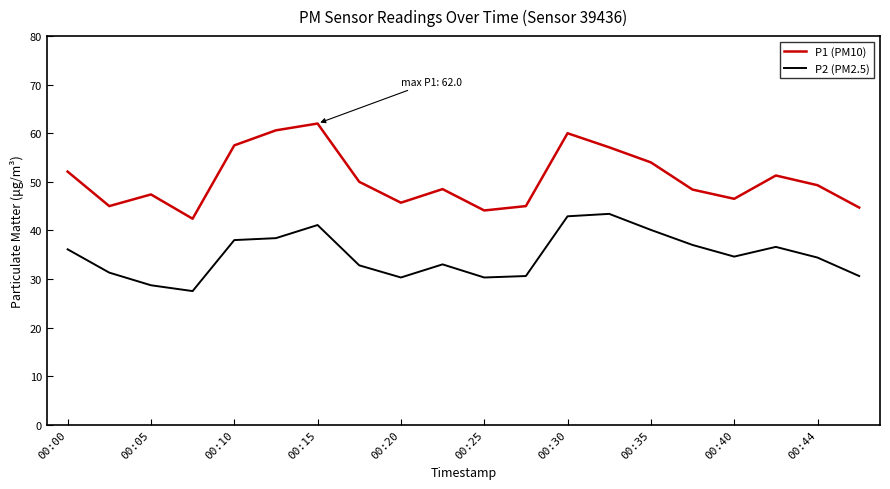

Which series has the largest total across all categories?

P1 (PM10)